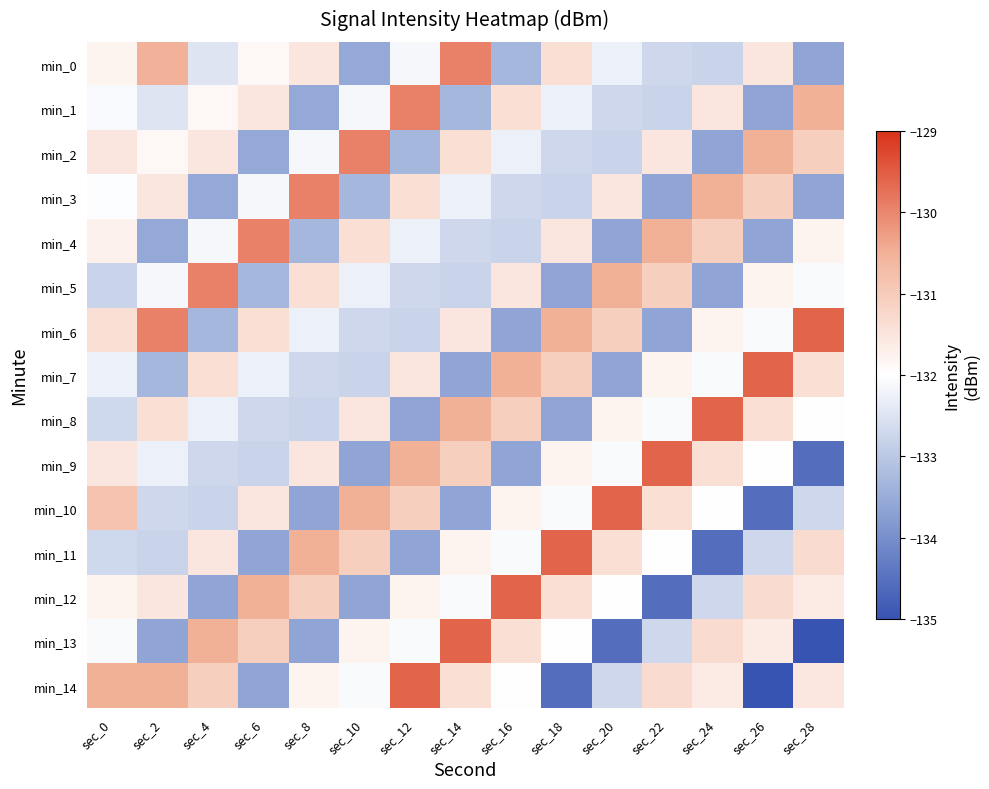

Reading right to left, transcribe all the data shown in this chart.

min_0: sec_28=-133.6	sec_26=-131.5	sec_24=-132.8	sec_22=-132.7	sec_20=-132.3	sec_18=-131.4	sec_16=-133.3	sec_14=-129.9	sec_12=-132.1	sec_10=-133.6	sec_8=-131.5	sec_6=-131.9	sec_4=-132.5	sec_2=-130.5	sec_0=-131.8
min_1: sec_28=-130.5	sec_26=-133.6	sec_24=-131.5	sec_22=-132.8	sec_20=-132.7	sec_18=-132.3	sec_16=-131.4	sec_14=-133.3	sec_12=-129.9	sec_10=-132.1	sec_8=-133.6	sec_6=-131.5	sec_4=-131.9	sec_2=-132.5	sec_0=-132.1
min_2: sec_28=-131.1	sec_26=-130.5	sec_24=-133.6	sec_22=-131.5	sec_20=-132.8	sec_18=-132.7	sec_16=-132.3	sec_14=-131.4	sec_12=-133.3	sec_10=-129.9	sec_8=-132.1	sec_6=-133.6	sec_4=-131.5	sec_2=-131.9	sec_0=-131.5
min_3: sec_28=-133.6	sec_26=-131.1	sec_24=-130.5	sec_22=-133.6	sec_20=-131.5	sec_18=-132.8	sec_16=-132.7	sec_14=-132.3	sec_12=-131.4	sec_10=-133.3	sec_8=-129.9	sec_6=-132.1	sec_4=-133.6	sec_2=-131.5	sec_0=-132.0
min_4: sec_28=-131.8	sec_26=-133.6	sec_24=-131.1	sec_22=-130.5	sec_20=-133.6	sec_18=-131.5	sec_16=-132.8	sec_14=-132.7	sec_12=-132.3	sec_10=-131.4	sec_8=-133.3	sec_6=-129.9	sec_4=-132.1	sec_2=-133.6	sec_0=-131.7
min_5: sec_28=-132.1	sec_26=-131.8	sec_24=-133.6	sec_22=-131.1	sec_20=-130.5	sec_18=-133.6	sec_16=-131.5	sec_14=-132.8	sec_12=-132.7	sec_10=-132.3	sec_8=-131.4	sec_6=-133.3	sec_4=-129.9	sec_2=-132.1	sec_0=-132.8
min_6: sec_28=-129.6	sec_26=-132.1	sec_24=-131.8	sec_22=-133.6	sec_20=-131.1	sec_18=-130.5	sec_16=-133.6	sec_14=-131.5	sec_12=-132.8	sec_10=-132.7	sec_8=-132.3	sec_6=-131.4	sec_4=-133.3	sec_2=-129.9	sec_0=-131.4
min_7: sec_28=-131.4	sec_26=-129.6	sec_24=-132.1	sec_22=-131.8	sec_20=-133.6	sec_18=-131.1	sec_16=-130.5	sec_14=-133.6	sec_12=-131.5	sec_10=-132.8	sec_8=-132.7	sec_6=-132.3	sec_4=-131.4	sec_2=-133.3	sec_0=-132.3
min_8: sec_28=-132.0	sec_26=-131.4	sec_24=-129.6	sec_22=-132.1	sec_20=-131.8	sec_18=-133.6	sec_16=-131.1	sec_14=-130.5	sec_12=-133.6	sec_10=-131.5	sec_8=-132.8	sec_6=-132.7	sec_4=-132.3	sec_2=-131.4	sec_0=-132.7
min_9: sec_28=-134.5	sec_26=-132.0	sec_24=-131.4	sec_22=-129.6	sec_20=-132.1	sec_18=-131.8	sec_16=-133.6	sec_14=-131.1	sec_12=-130.5	sec_10=-133.6	sec_8=-131.5	sec_6=-132.8	sec_4=-132.7	sec_2=-132.3	sec_0=-131.5
min_10: sec_28=-132.7	sec_26=-134.5	sec_24=-132.0	sec_22=-131.4	sec_20=-129.6	sec_18=-132.1	sec_16=-131.8	sec_14=-133.6	sec_12=-131.1	sec_10=-130.5	sec_8=-133.6	sec_6=-131.5	sec_4=-132.8	sec_2=-132.7	sec_0=-130.8
min_11: sec_28=-131.3	sec_26=-132.7	sec_24=-134.5	sec_22=-132.0	sec_20=-131.4	sec_18=-129.6	sec_16=-132.1	sec_14=-131.8	sec_12=-133.6	sec_10=-131.1	sec_8=-130.5	sec_6=-133.6	sec_4=-131.5	sec_2=-132.8	sec_0=-132.7
min_12: sec_28=-131.6	sec_26=-131.3	sec_24=-132.7	sec_22=-134.5	sec_20=-132.0	sec_18=-131.4	sec_16=-129.6	sec_14=-132.1	sec_12=-131.8	sec_10=-133.6	sec_8=-131.1	sec_6=-130.5	sec_4=-133.6	sec_2=-131.5	sec_0=-131.8
min_13: sec_28=-135.0	sec_26=-131.6	sec_24=-131.3	sec_22=-132.7	sec_20=-134.5	sec_18=-132.0	sec_16=-131.4	sec_14=-129.6	sec_12=-132.1	sec_10=-131.8	sec_8=-133.6	sec_6=-131.1	sec_4=-130.5	sec_2=-133.6	sec_0=-132.1
min_14: sec_28=-131.5	sec_26=-135.0	sec_24=-131.6	sec_22=-131.3	sec_20=-132.7	sec_18=-134.5	sec_16=-132.0	sec_14=-131.4	sec_12=-129.6	sec_10=-132.1	sec_8=-131.8	sec_6=-133.6	sec_4=-131.1	sec_2=-130.5	sec_0=-130.5